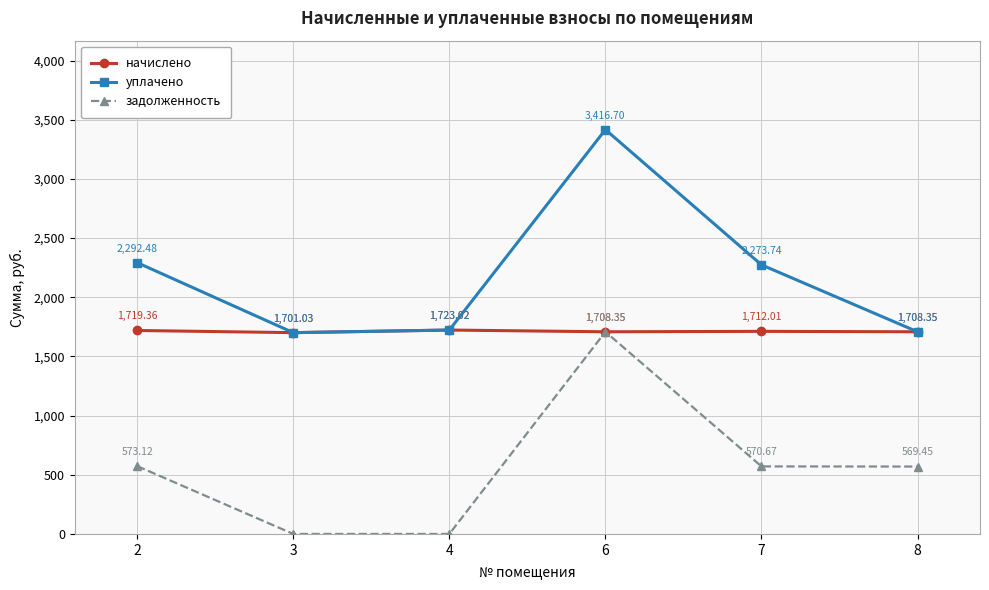

The value of начислено at 3 is 348.2. True or false?

False